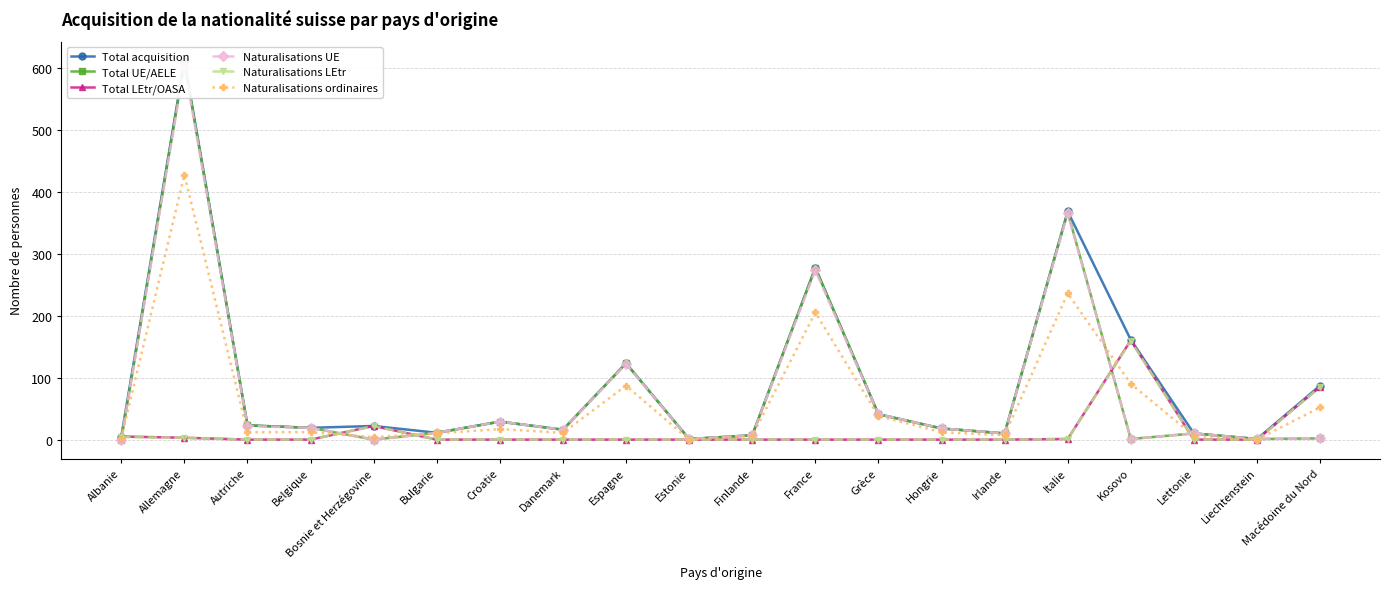

Reading left to right, transcribe all the data shown in this chart.

Total acquisition: 5	611	23	19	22	11	29	16	123	1	7	277	41	18	10	368	161	10	1	87
Total UE/AELE: 0	608	23	19	0	11	29	16	123	1	7	277	41	18	10	367	1	10	1	2
Total LEtr/OASA: 5	3	0	0	22	0	0	0	0	0	0	0	0	0	0	1	160	0	0	85
Naturalisations UE: 0	603	22	19	0	11	29	16	122	1	7	273	41	18	10	365	1	10	1	2
Naturalisations LEtr: 4	3	0	0	22	0	0	0	0	0	0	0	0	0	0	1	159	0	0	85
Naturalisations ordinaires: 3	427	12	12	4	10	17	11	87	0	6	205	38	12	7	236	90	6	0	52